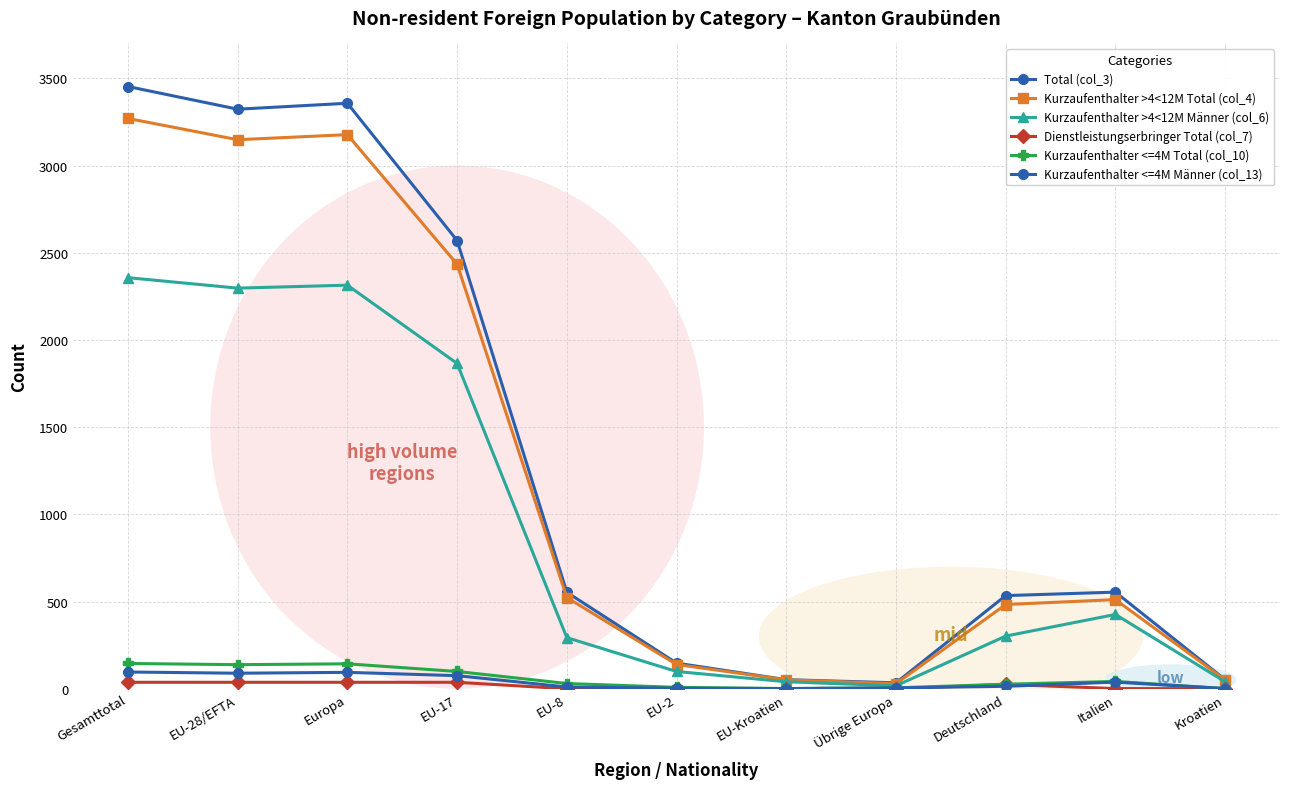

At which label is Kurzaufenthalter <=4M Total (col_10) closest to 73?

EU-17